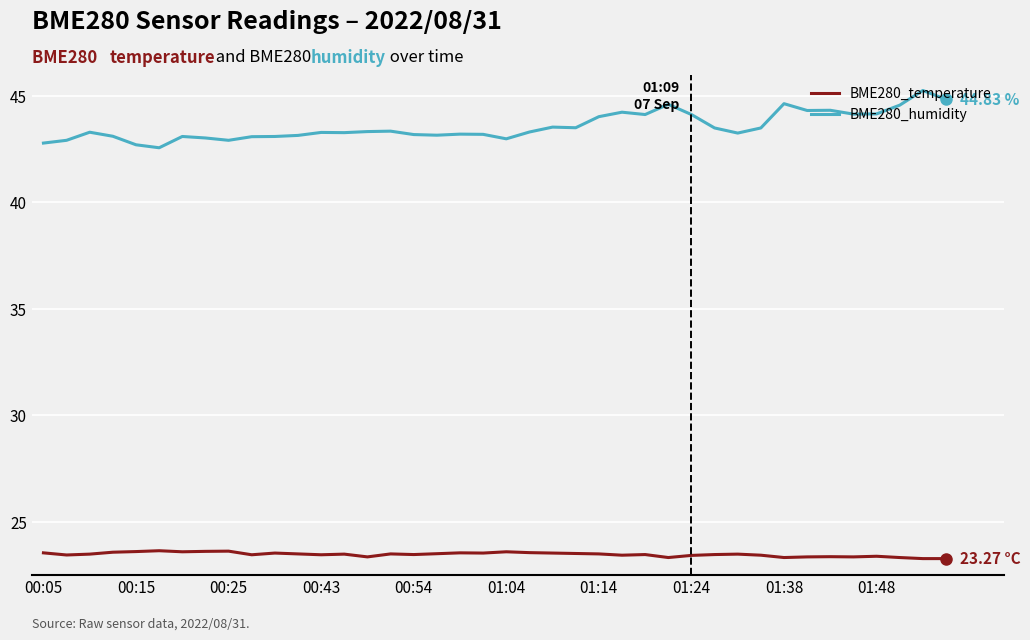

List the series in order of their overall mean, highest first.

BME280_humidity, BME280_temperature